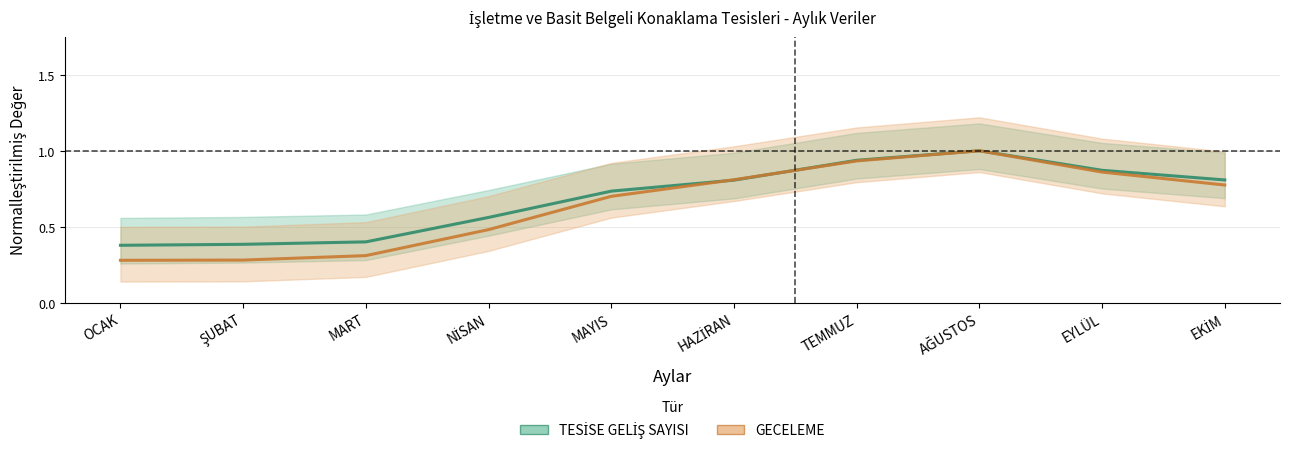

What is the greatest value displayed?

1.0